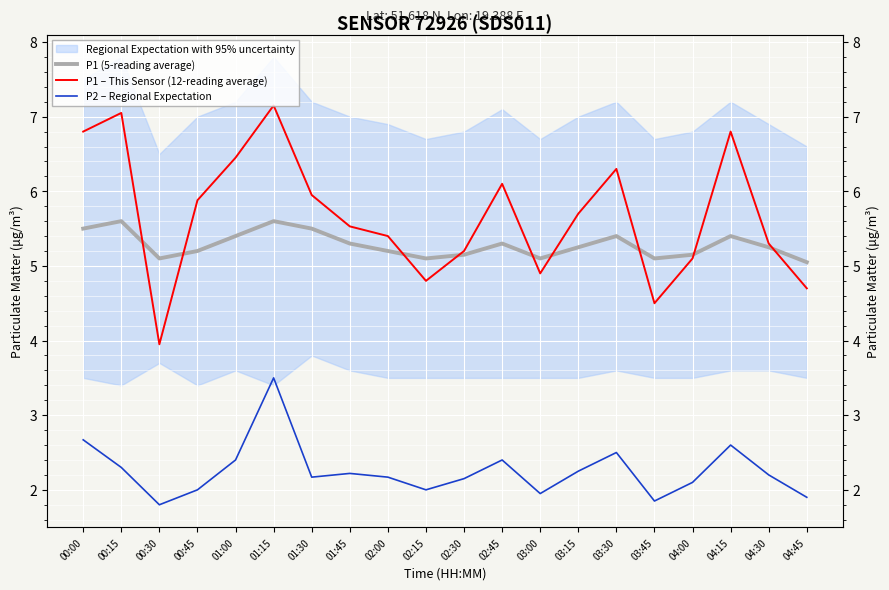

What is the average value of the P2 – Regional Expectation series?

2.3